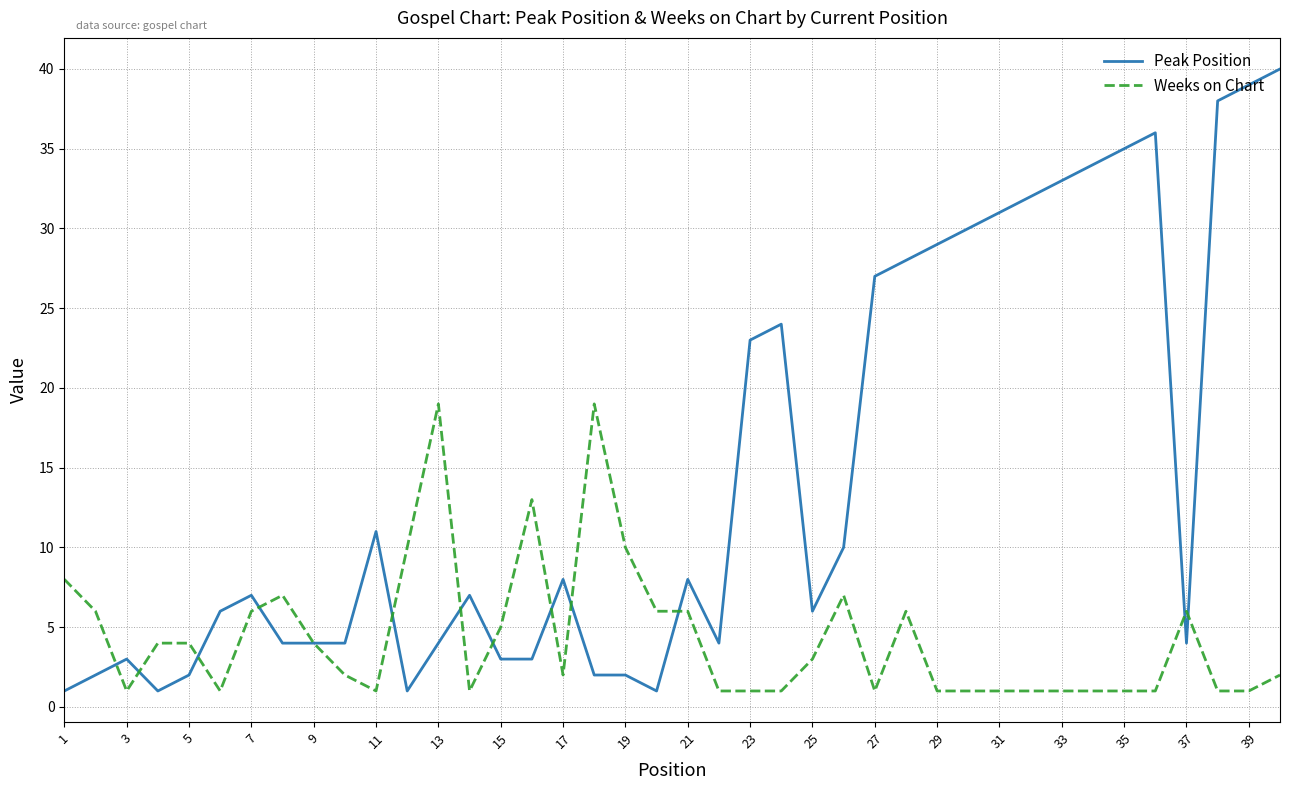

What are all the series names shown in the legend?

Peak Position, Weeks on Chart